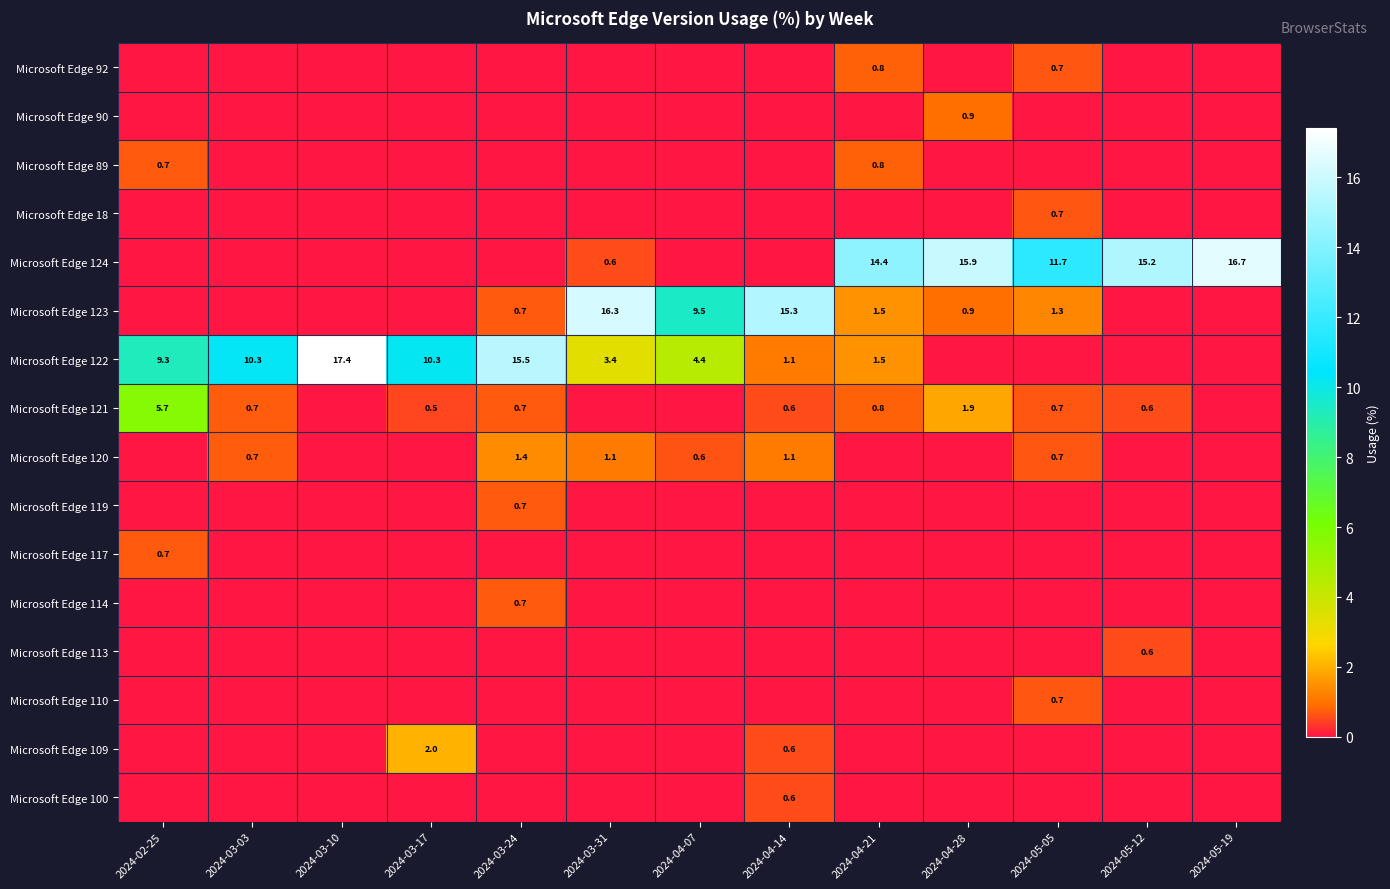

True or false: Microsoft Edge 124 has a value of 7.5 at 2024-05-19.

False